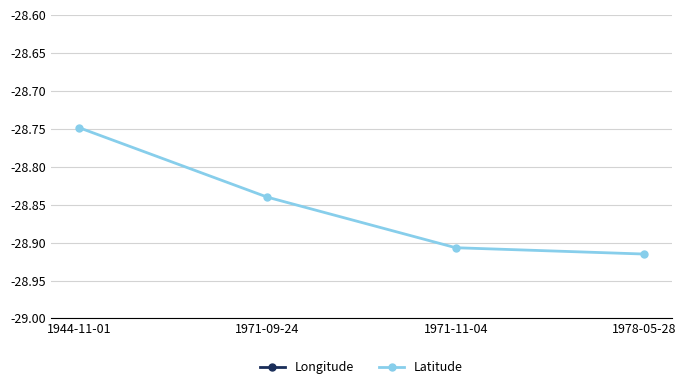

What is the label of the 2nd point from the right?

1971-11-04